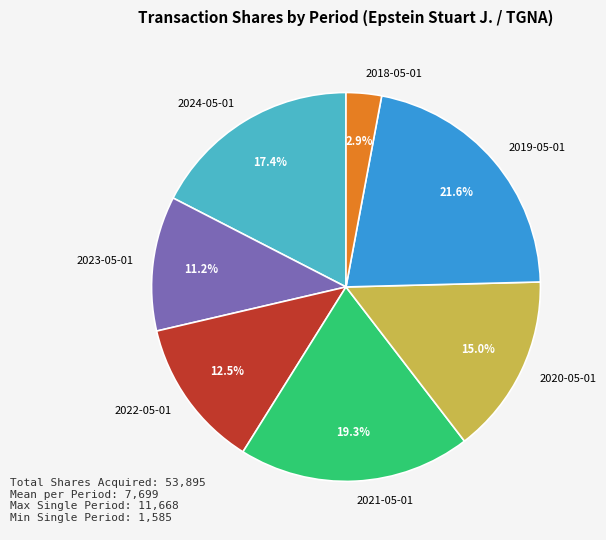

Is 2019-05-01 the majority of the pie?

No